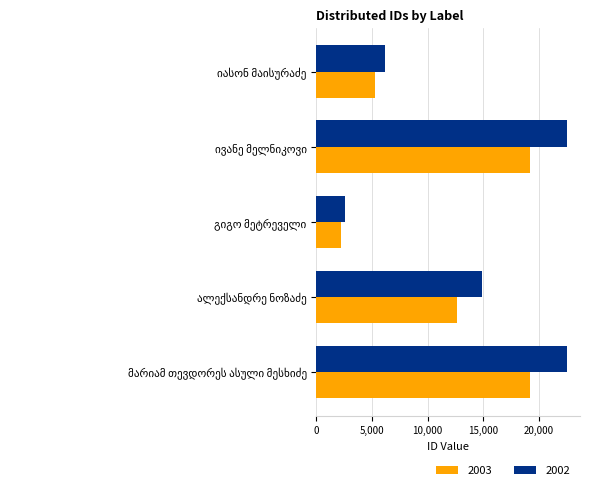

Which series has the largest range (max minus min)?

2002